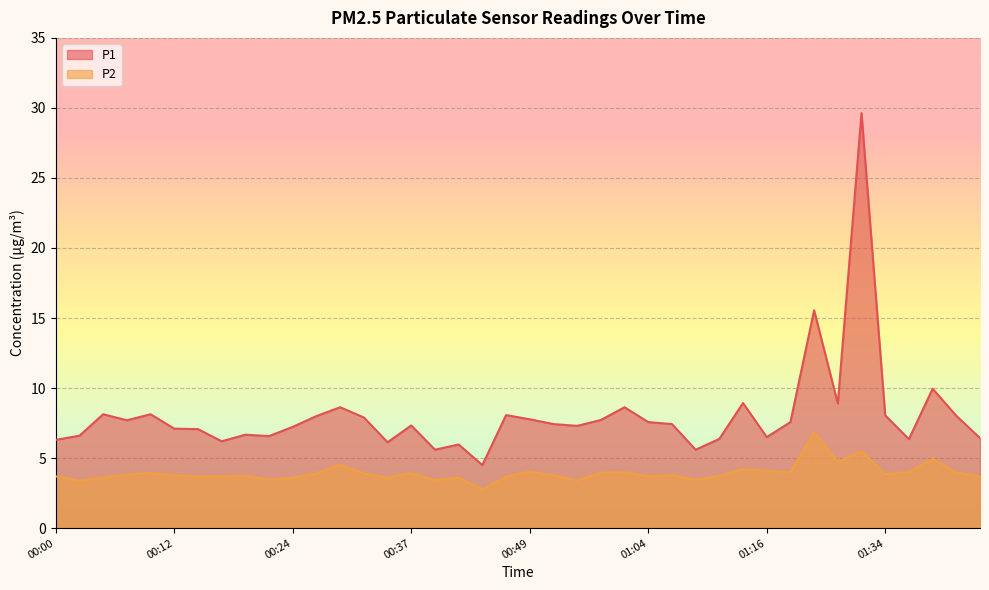

What is the total value across all series at 01:36?

10.3